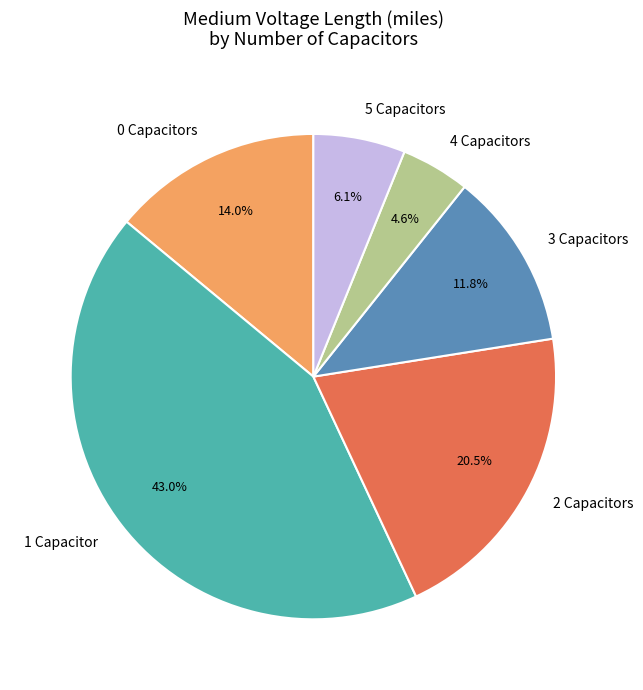

Which slice is the smallest?

4 Capacitors